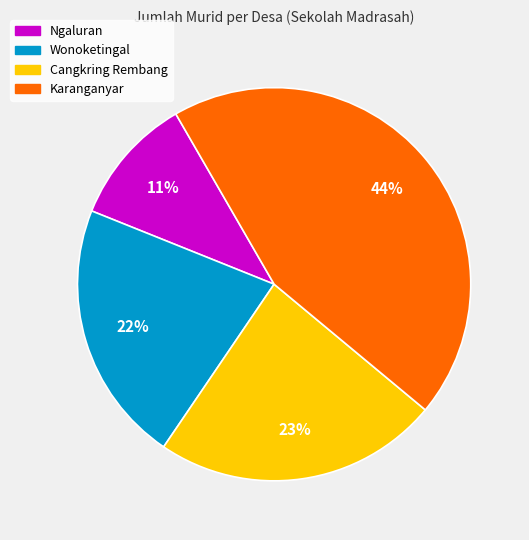

How many slices are in this pie chart?

4